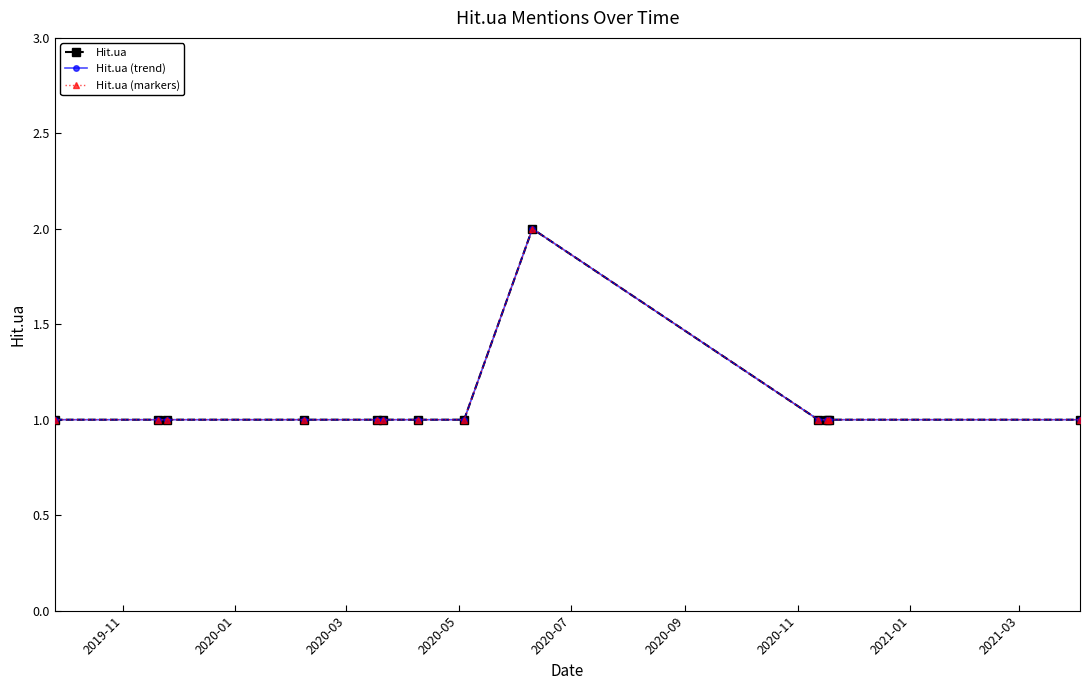

Where is Hit.ua (markers) nearest to the value 1?

2019-11